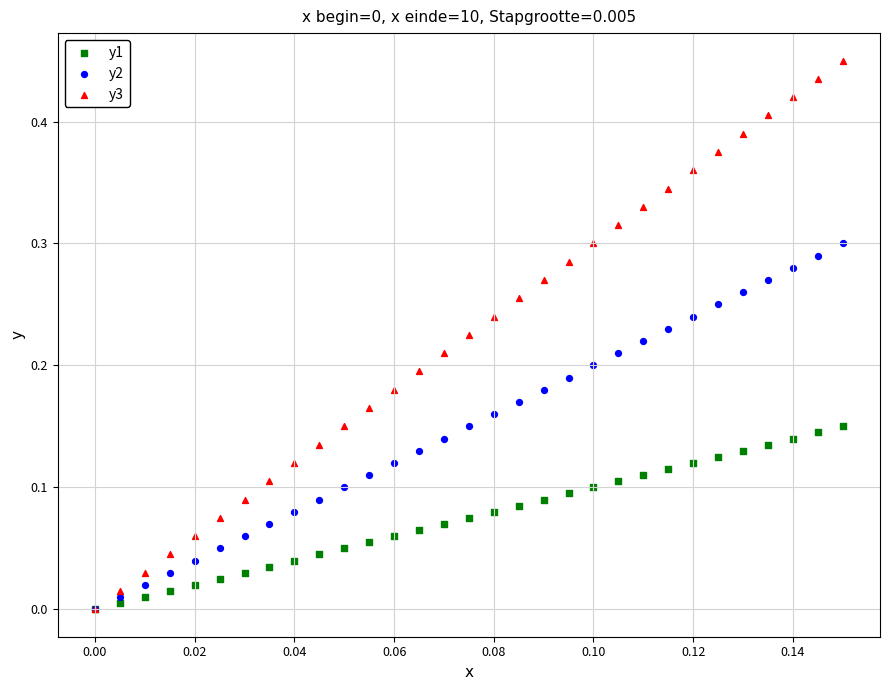

What are all the series names shown in the legend?

y1, y2, y3